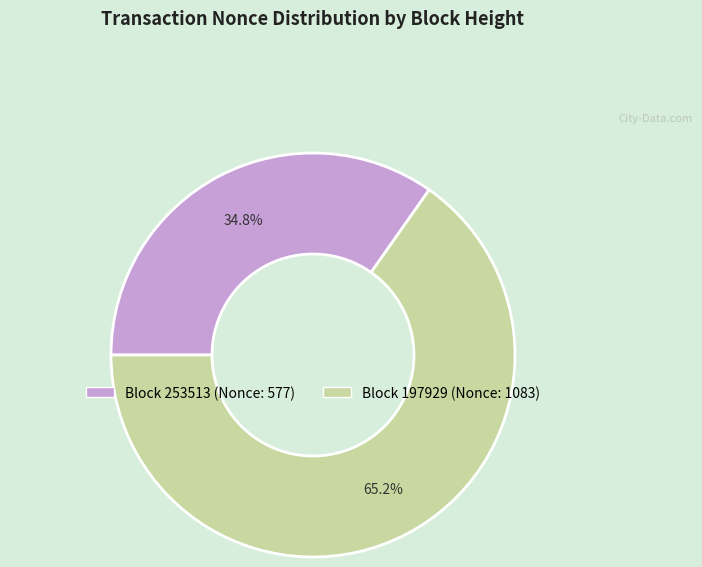

How many segments does this pie chart have?

2